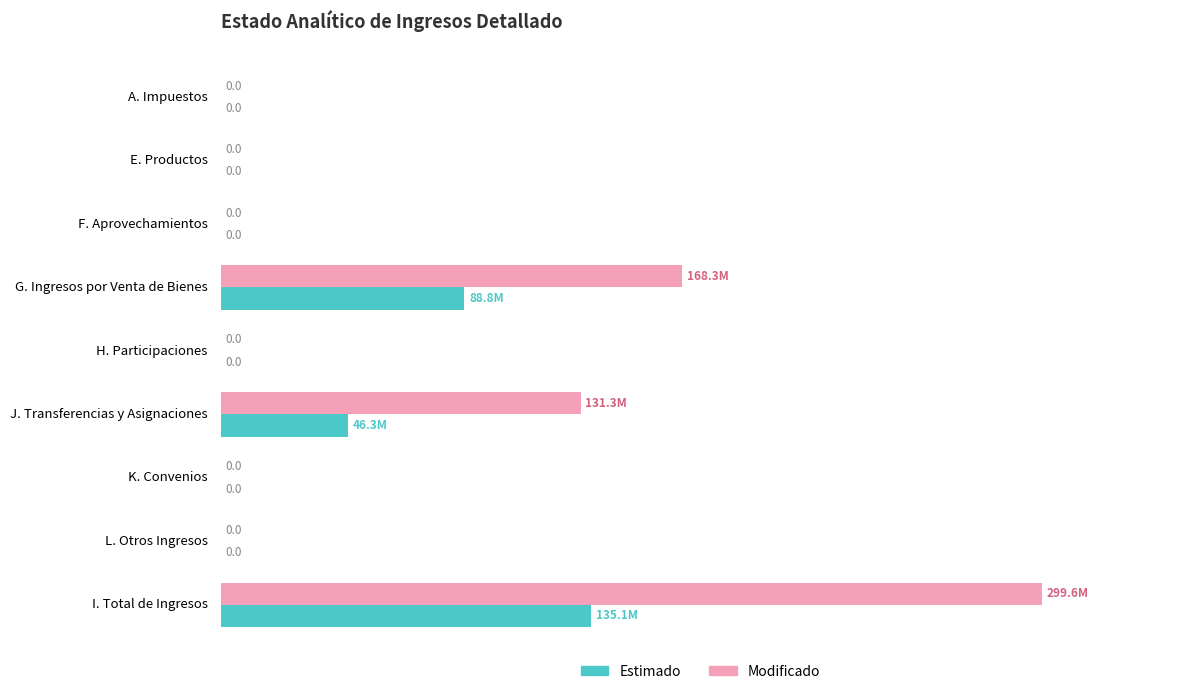

At which category is the sum across all series the highest?

I. Total de Ingresos